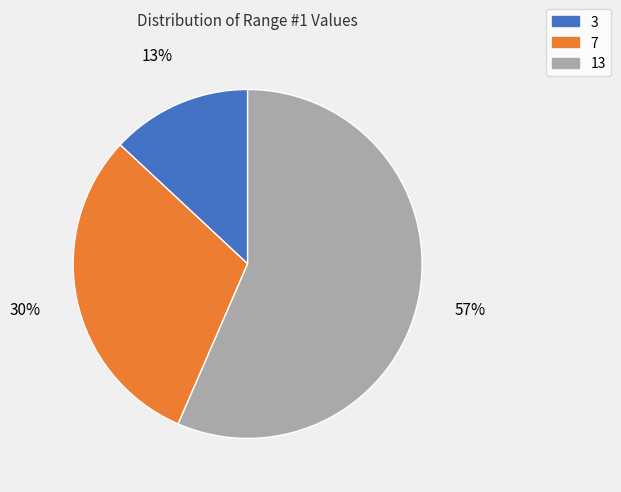

Is the sum of 7 and 3 greater than half?

No